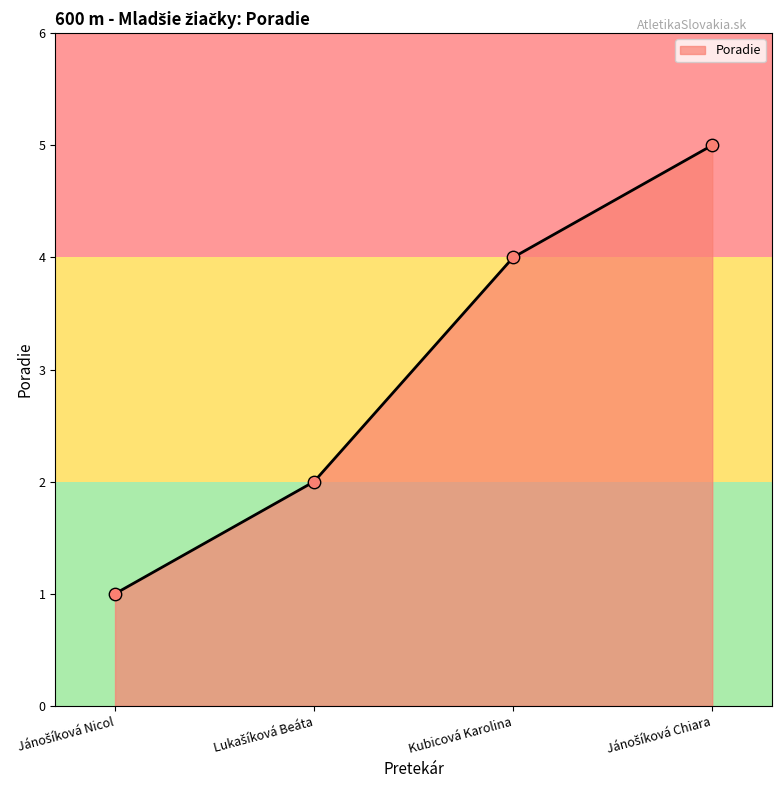

True or false: the data has more than 1 interior local peaks.

False